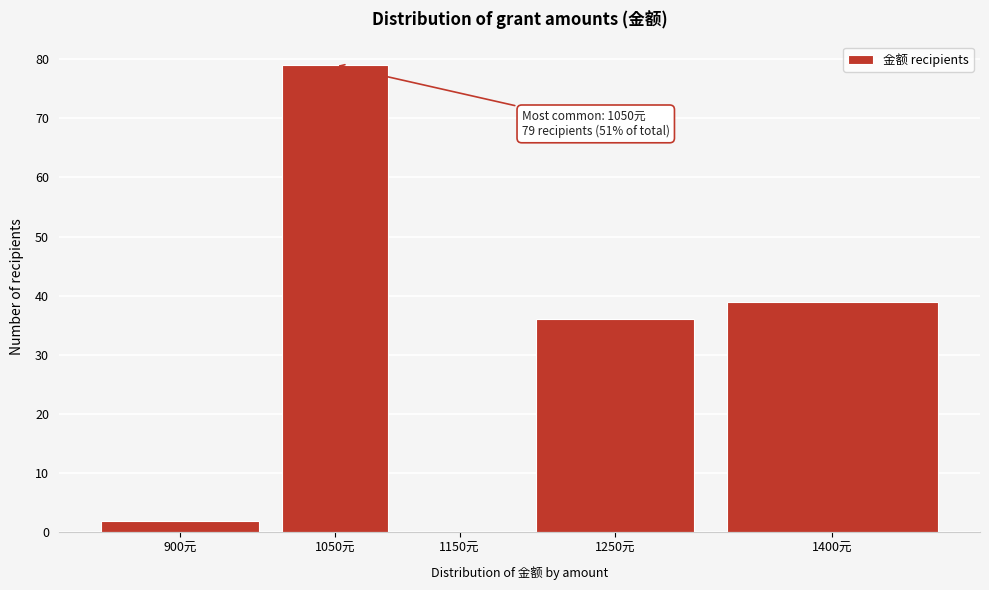

Reading right to left, what are all the values shown in this chart?

1400元=39	1250元=36	1150元=0	1050元=79	900元=2